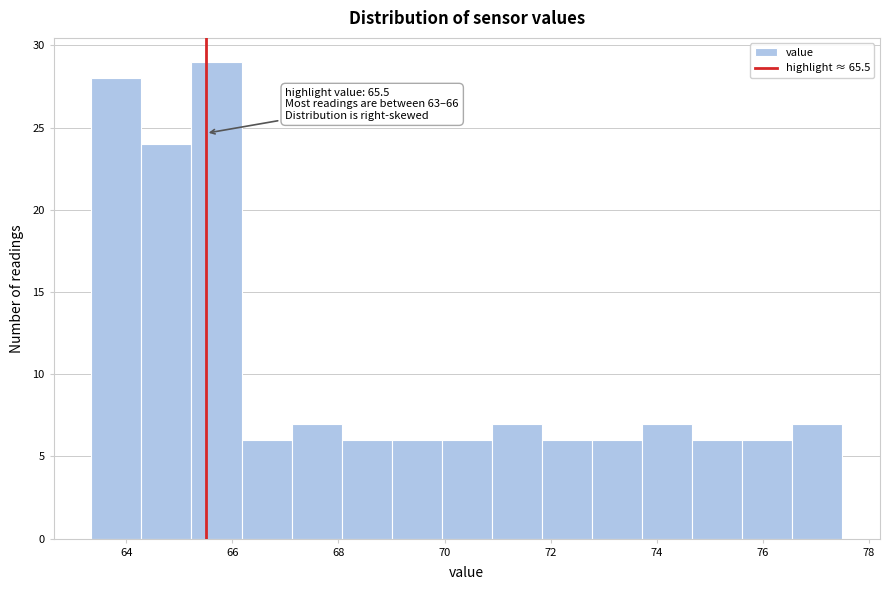

Over which range of the x-axis is the bar tallest?

65.2 to 66.2